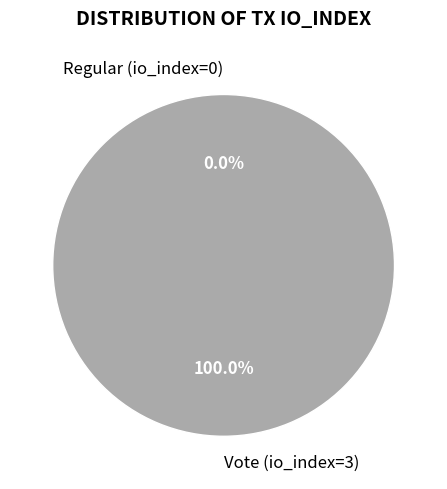

Which slice represents more than half of the pie?

Vote (io_index=3)